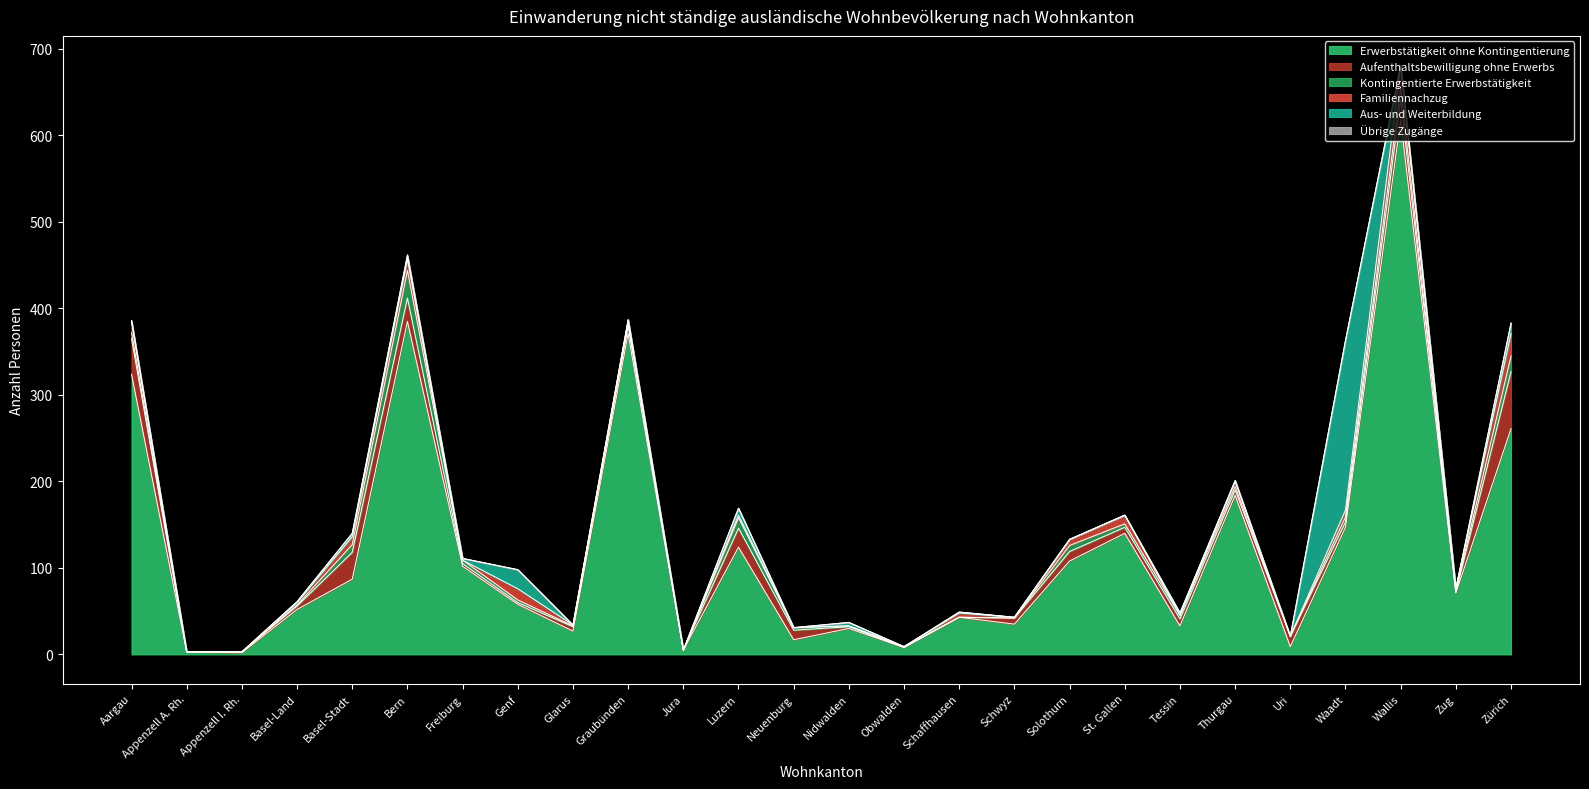

Reading right to left, transcribe all the data shown in this chart.

Erwerbstätigkeit ohne Kontingentierung: Zürich=261	Zug=71	Wallis=618	Waadt=147	Uri=9	Thurgau=184	Tessin=33	St. Gallen=140	Solothurn=108	Schwyz=35	Schaffhausen=43	Obwalden=8	Nidwalden=30	Neuenburg=17	Luzern=124	Jura=5	Graubünden=371	Glarus=27	Genf=58	Freiburg=102	Bern=385	Basel-Stadt=87	Basel-Land=52	Appenzell I. Rh.=2	Appenzell A. Rh.=3	Aargau=324
Aufenthaltsbewilligung ohne Erwerbs: Zürich=66	Zug=1	Wallis=23	Waadt=6	Uri=12	Thurgau=6	Tessin=8	St. Gallen=7	Solothurn=11	Schwyz=7	Schaffhausen=0	Obwalden=0	Nidwalden=2	Neuenburg=11	Luzern=22	Jura=0	Graubünden=9	Glarus=5	Genf=2	Freiburg=3	Bern=27	Basel-Stadt=31	Basel-Land=4	Appenzell I. Rh.=1	Appenzell A. Rh.=0	Aargau=41
Kontingentierte Erwerbstätigkeit: Zürich=18	Zug=1	Wallis=14	Waadt=6	Uri=0	Thurgau=4	Tessin=4	St. Gallen=4	Solothurn=7	Schwyz=0	Schaffhausen=0	Obwalden=1	Nidwalden=1	Neuenburg=3	Luzern=12	Jura=0	Graubünden=2	Glarus=1	Genf=3	Freiburg=4	Bern=32	Basel-Stadt=9	Basel-Land=1	Appenzell I. Rh.=0	Appenzell A. Rh.=0	Aargau=7
Familiennachzug: Zürich=26	Zug=3	Wallis=26	Waadt=8	Uri=0	Thurgau=6	Tessin=0	St. Gallen=10	Solothurn=7	Schwyz=1	Schaffhausen=5	Obwalden=0	Nidwalden=0	Neuenburg=0	Luzern=3	Jura=0	Graubünden=4	Glarus=1	Genf=13	Freiburg=0	Bern=13	Basel-Stadt=9	Basel-Land=3	Appenzell I. Rh.=0	Appenzell A. Rh.=0	Aargau=13
Aus- und Weiterbildung: Zürich=12	Zug=0	Wallis=0	Waadt=196	Uri=0	Thurgau=1	Tessin=3	St. Gallen=0	Solothurn=0	Schwyz=0	Schaffhausen=1	Obwalden=0	Nidwalden=4	Neuenburg=0	Luzern=8	Jura=0	Graubünden=1	Glarus=0	Genf=22	Freiburg=2	Bern=4	Basel-Stadt=4	Basel-Land=1	Appenzell I. Rh.=0	Appenzell A. Rh.=0	Aargau=1
Übrige Zugänge: Zürich=0	Zug=0	Wallis=0	Waadt=0	Uri=0	Thurgau=0	Tessin=0	St. Gallen=0	Solothurn=0	Schwyz=0	Schaffhausen=0	Obwalden=0	Nidwalden=0	Neuenburg=0	Luzern=0	Jura=0	Graubünden=0	Glarus=0	Genf=0	Freiburg=0	Bern=1	Basel-Stadt=0	Basel-Land=0	Appenzell I. Rh.=0	Appenzell A. Rh.=0	Aargau=0